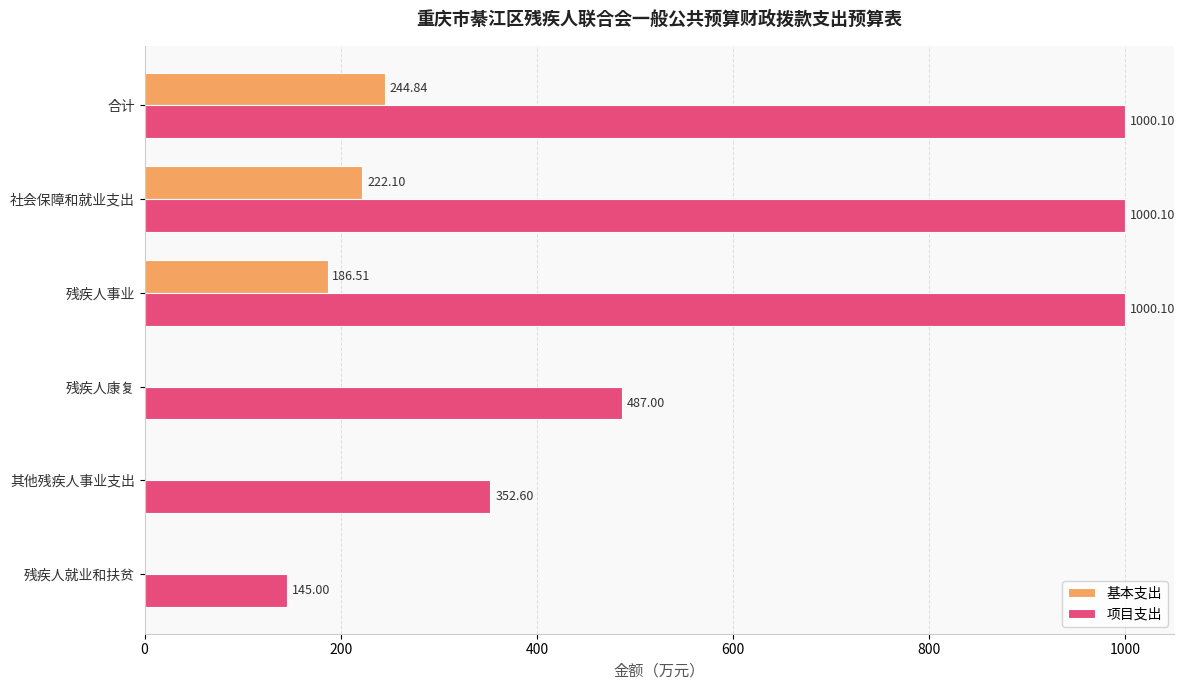

What is the sum of the 基本支出 values at 残疾人事业 and 其他残疾人事业支出?

186.5